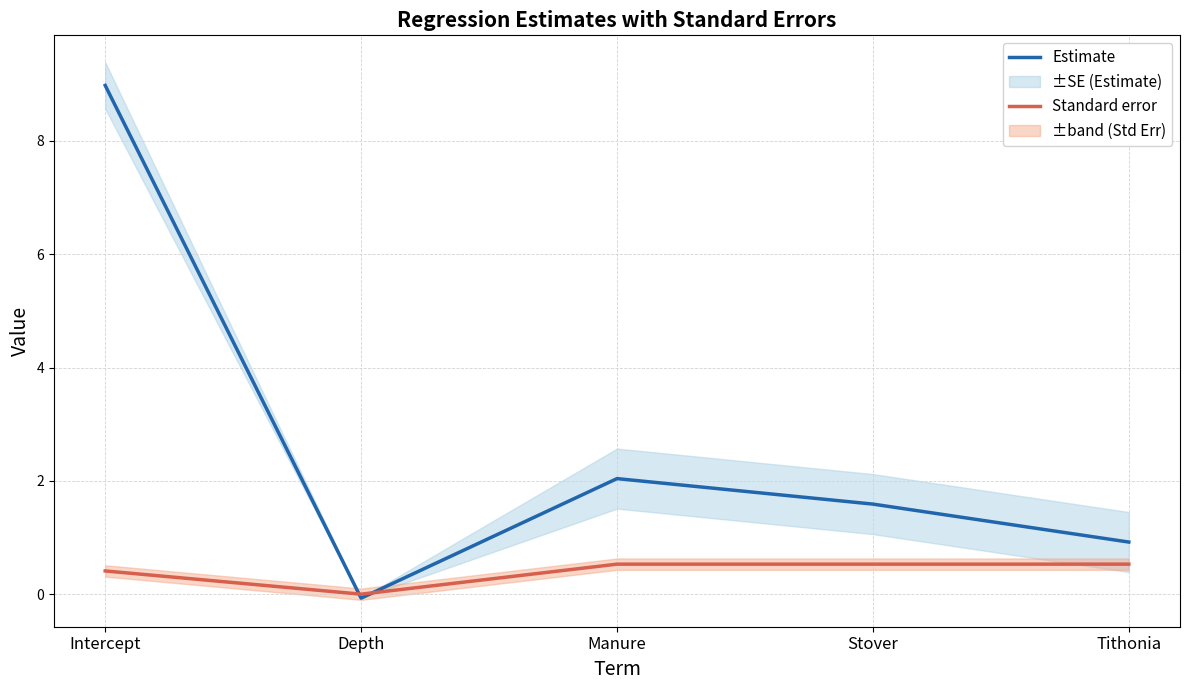

List the labels in order of Standard error value, largest first.

Manure, Stover, Tithonia, Intercept, Depth